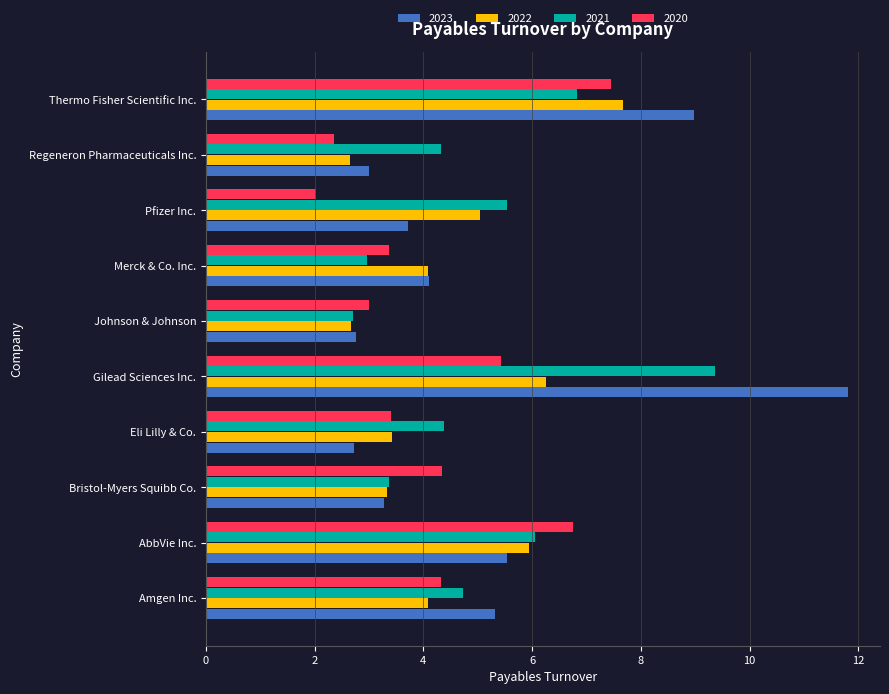

Which series has the widest spread of values?

2023